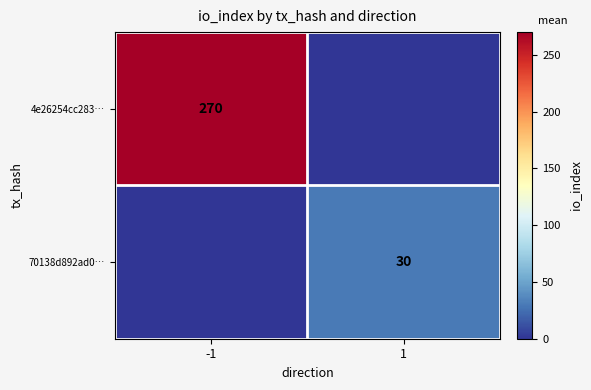

True or false: 4e26254cc283… has a value of 270 at -1.

True